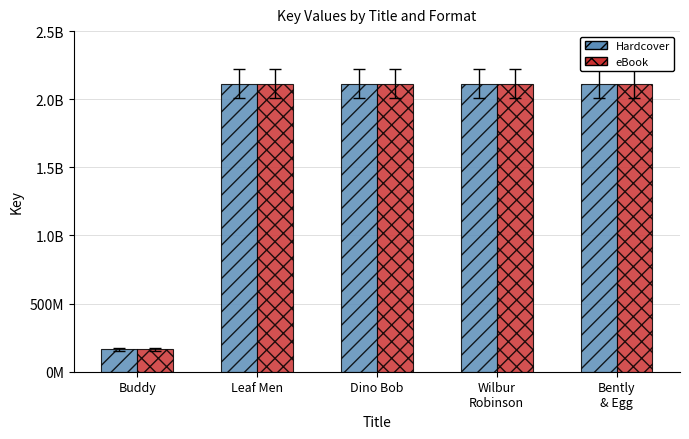

At which category is the sum across all series the highest?

Leaf Men